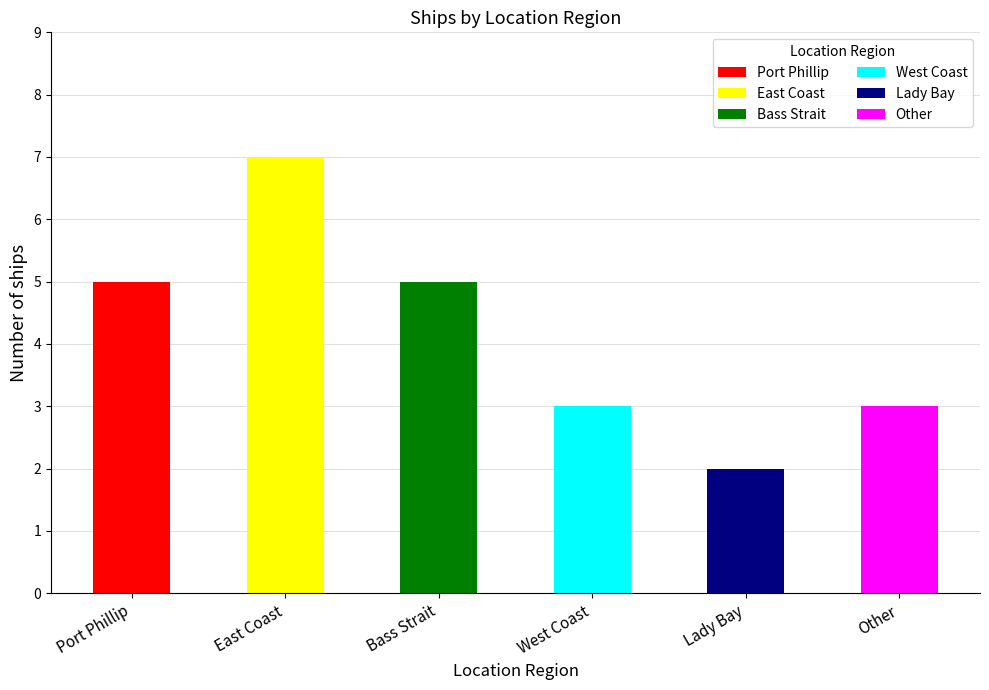

True or false: the data shows 7 at Bass Strait.

False